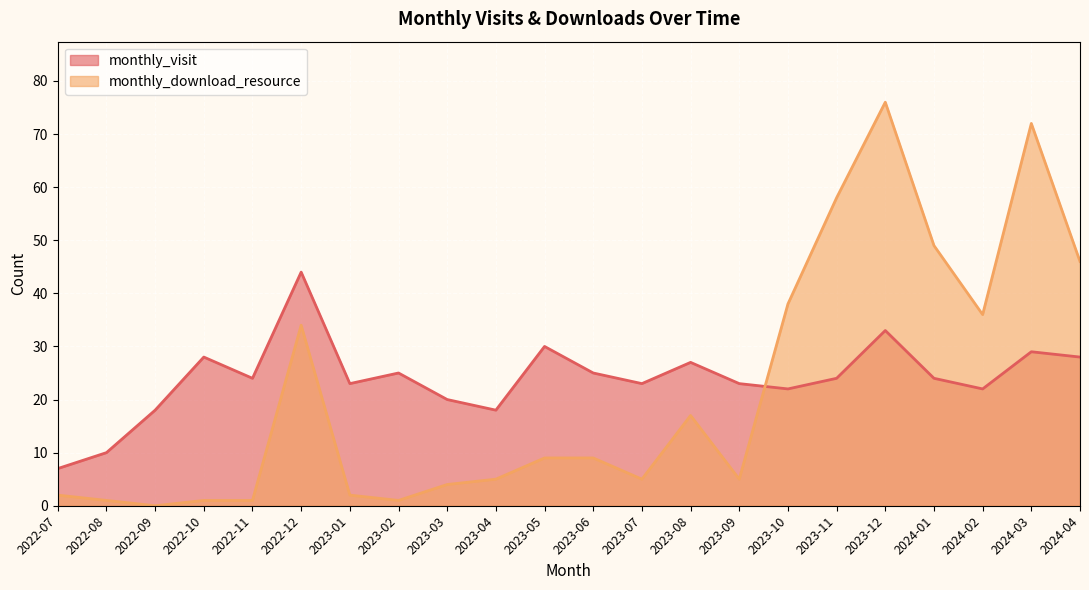

What is the difference between the monthly_download_resource values at 2022-12 and 2023-01?

32